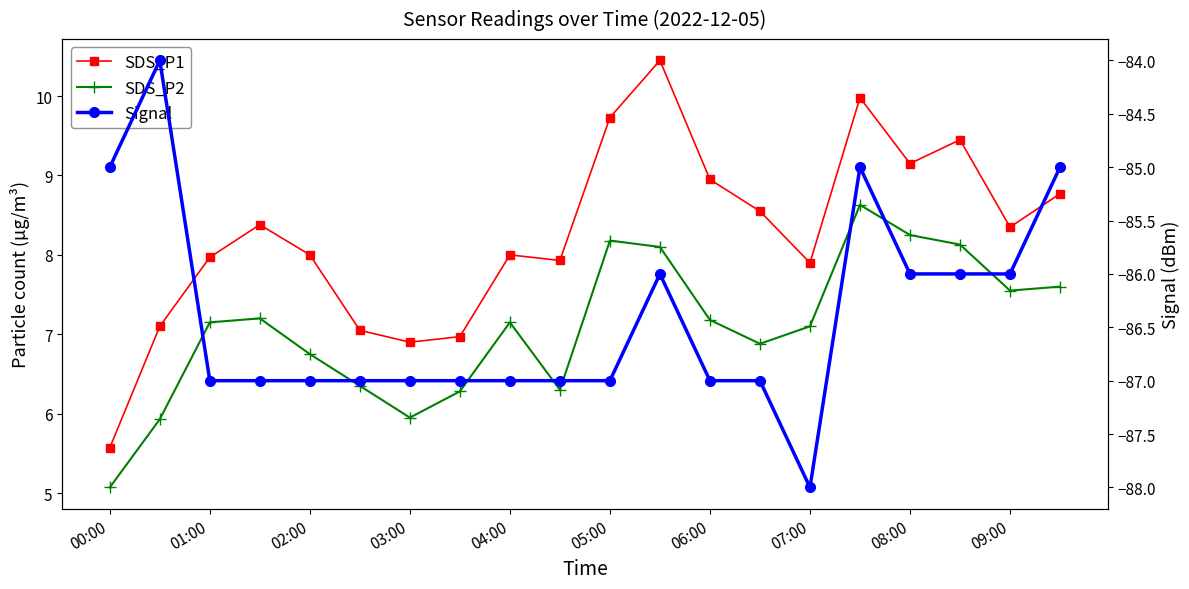

How many Signal values are between -87 and -86?

15